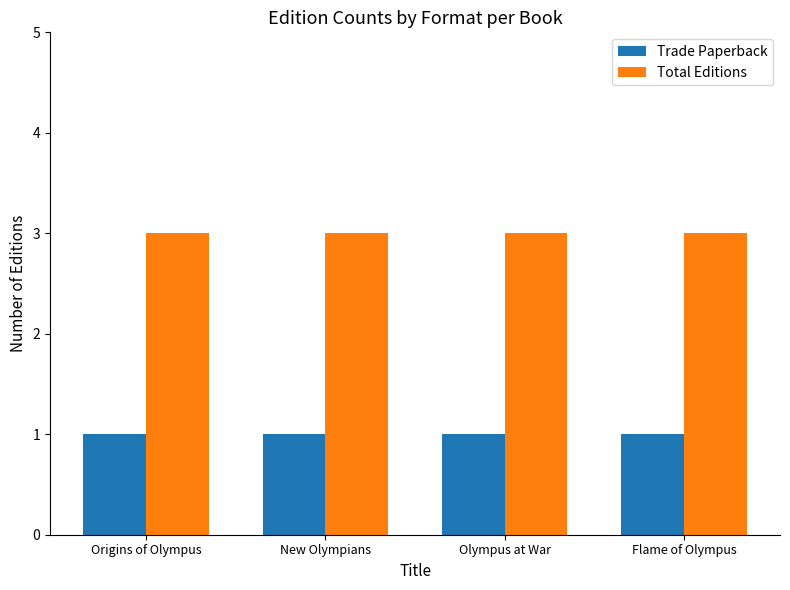

Rank the series at Olympus at War from lowest to highest value.

Trade Paperback, Total Editions